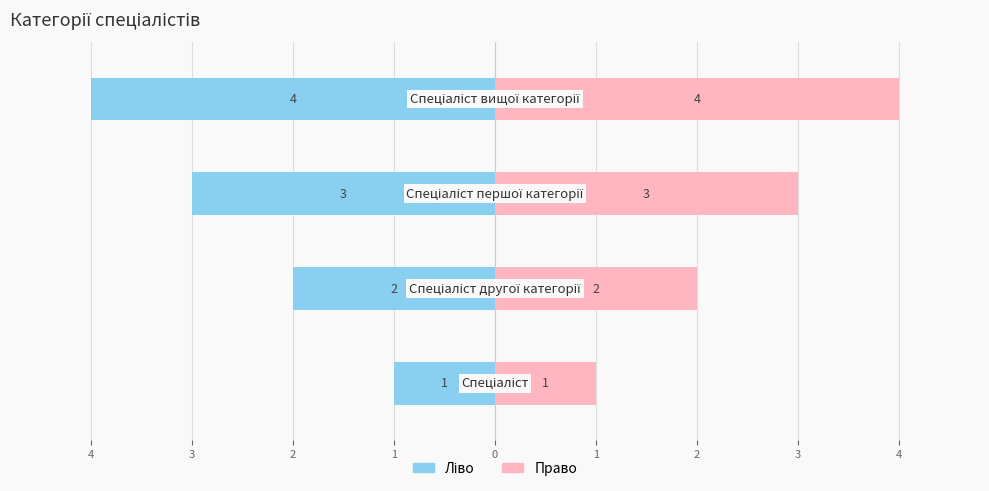

Reading left to right, list all the values displayed in this chart.

Ідентифікатор (ліво): -1	-2	-3	-4
Ідентифікатор (право): 1	2	3	4